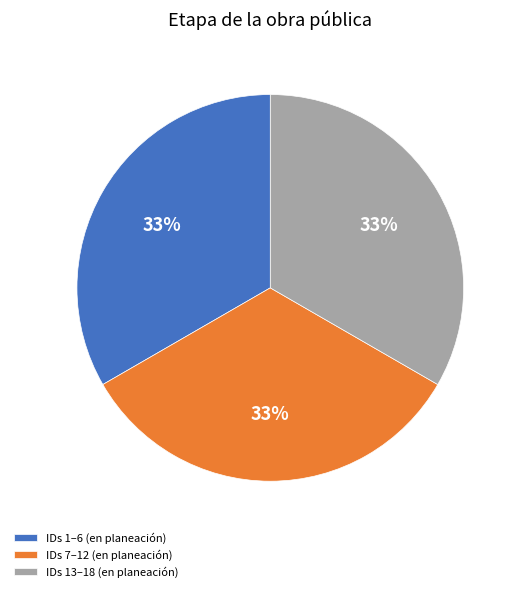

Count the number of slices in the pie.

3